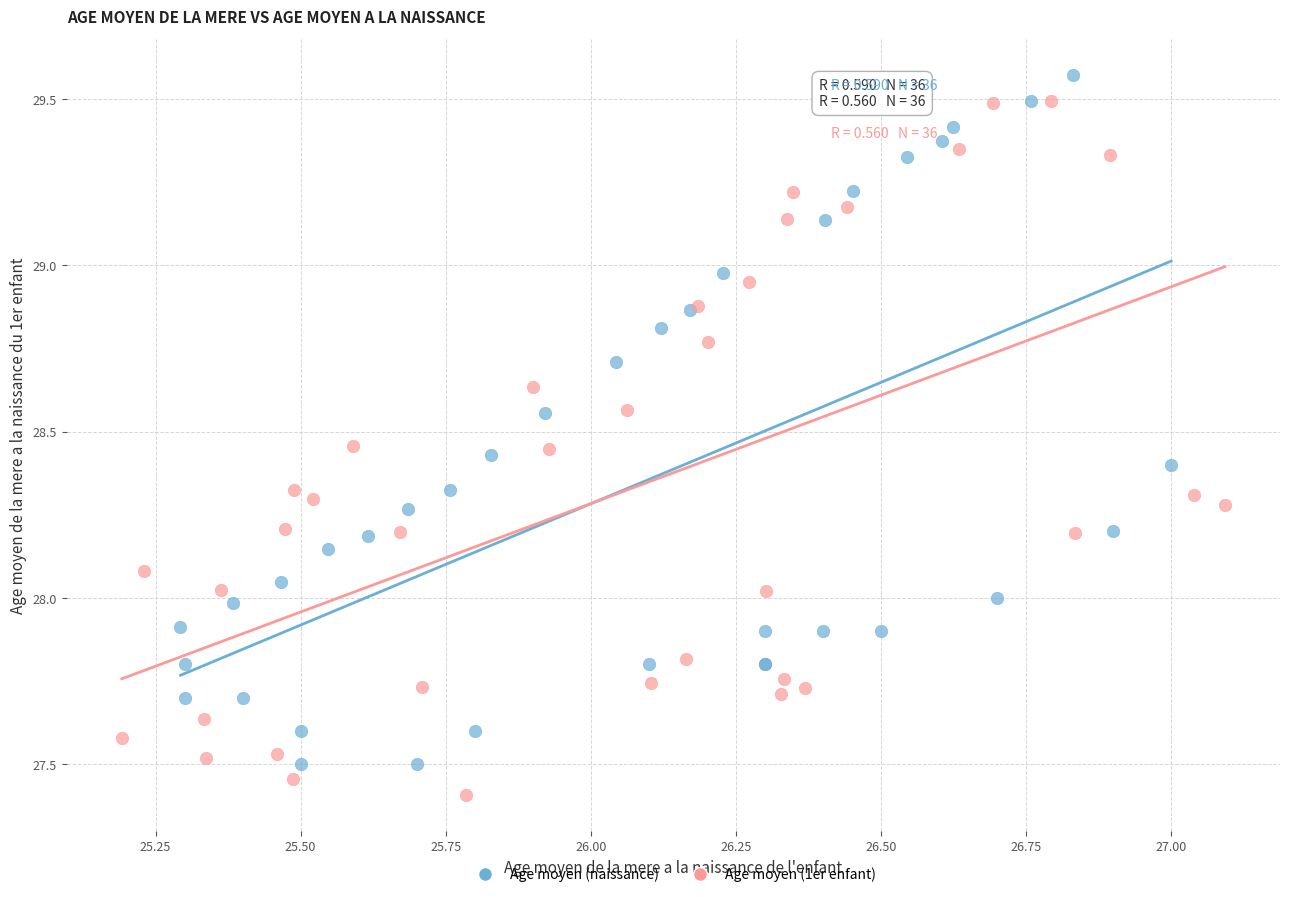

What are all the series names shown in the legend?

Age moyen (naissance), Age moyen (1er enfant)